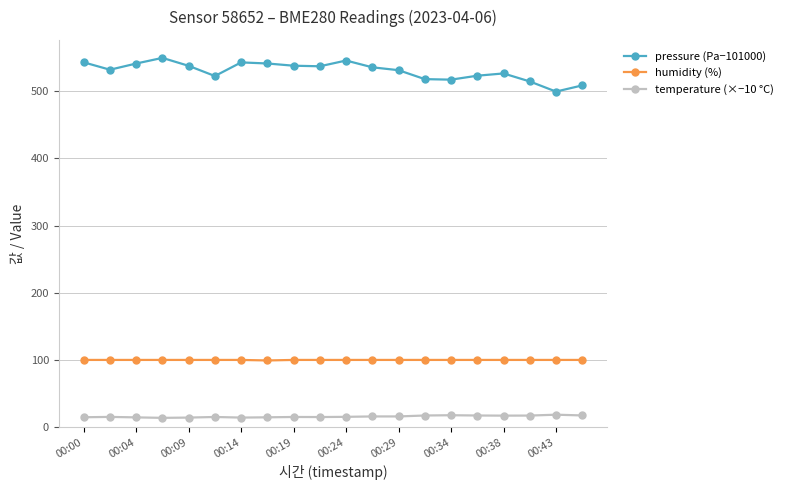

Which series has the largest total across all categories?

pressure (Pa−101000)